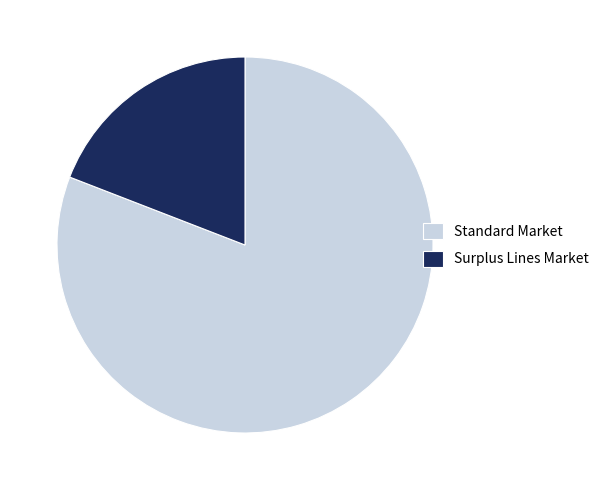

Which category has the biggest portion of the pie?

Standard Market